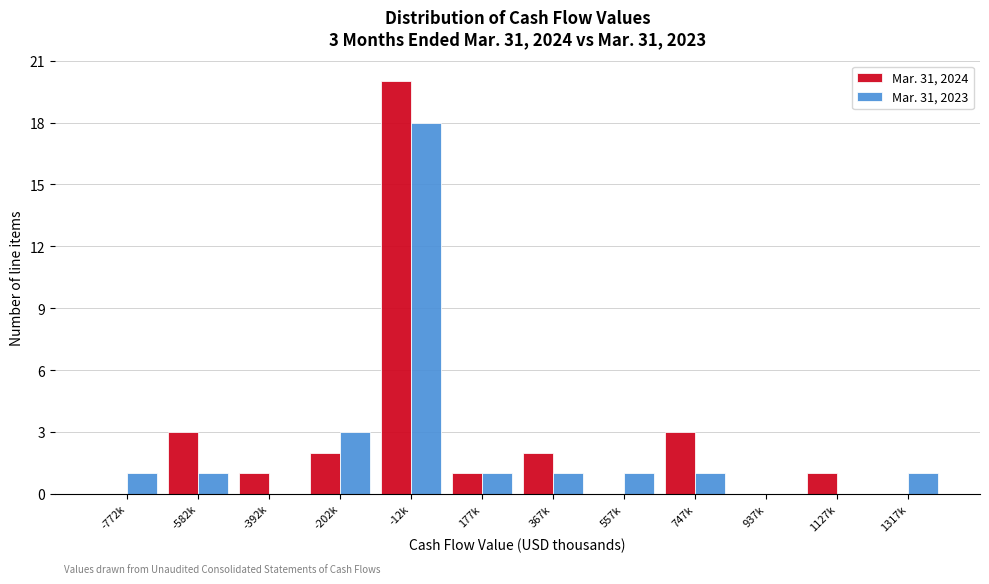

Reading left to right, list all the values displayed in this chart.

Mar. 31, 2024: -772k=0	-582k=3	-392k=1	-202k=2	-12k=20	177k=1	367k=2	557k=0	747k=3	937k=0	1127k=1	1317k=0
Mar. 31, 2023: -772k=1	-582k=1	-392k=0	-202k=3	-12k=18	177k=1	367k=1	557k=1	747k=1	937k=0	1127k=0	1317k=1